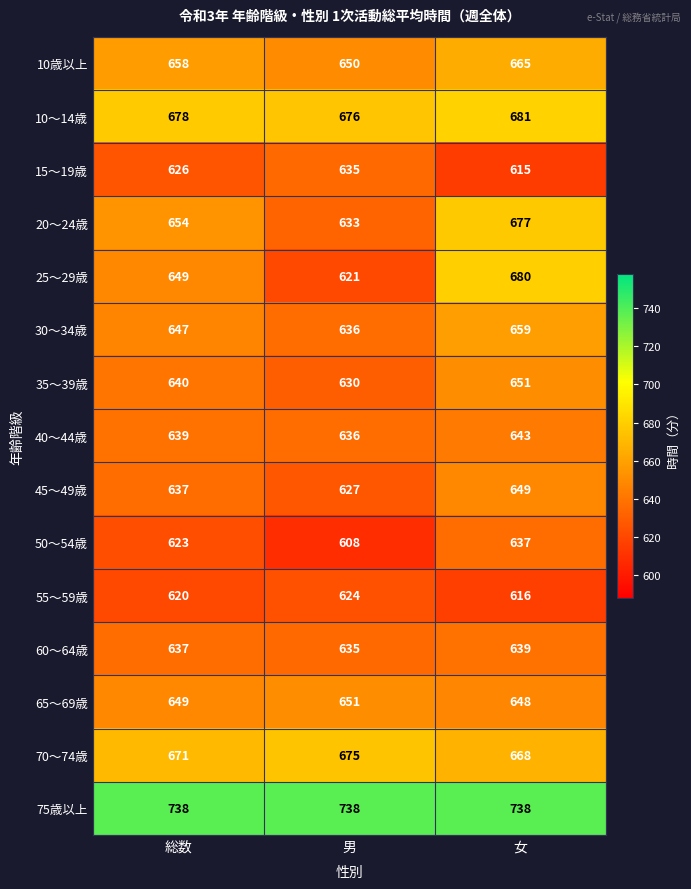

Read the 55～59歳 value at 男.

624